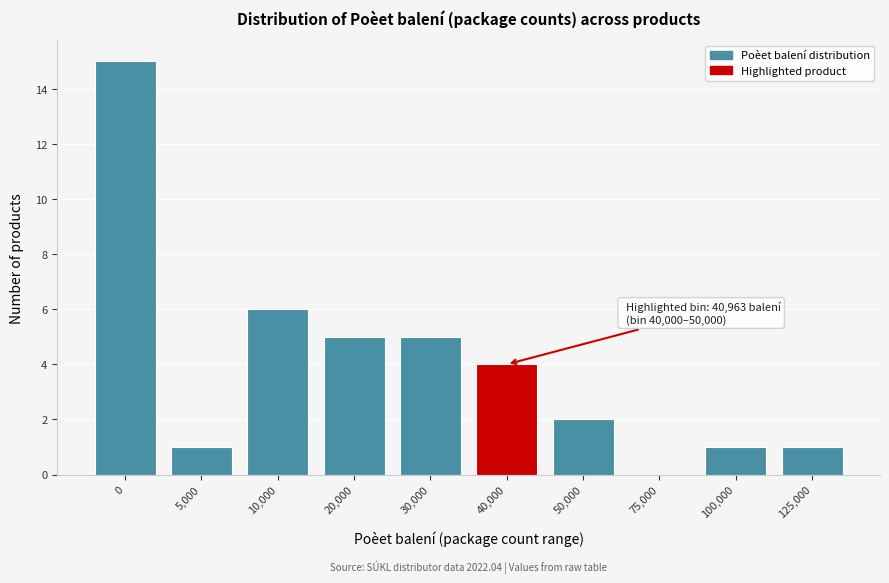

Reading left to right, extract all data points from this chart.

0=15	5,000=1	10,000=6	20,000=5	30,000=5	40,000=4	50,000=2	75,000=0	100,000=1	125,000=1